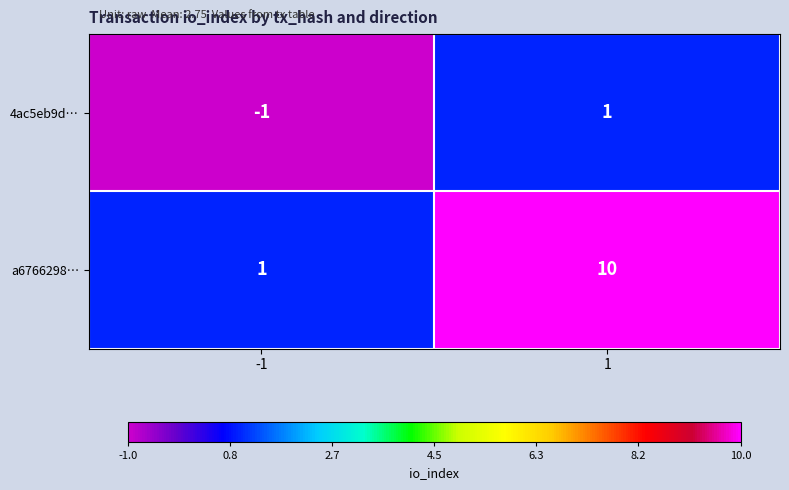

Which series changed the most between -1 and 1?

a6766298…